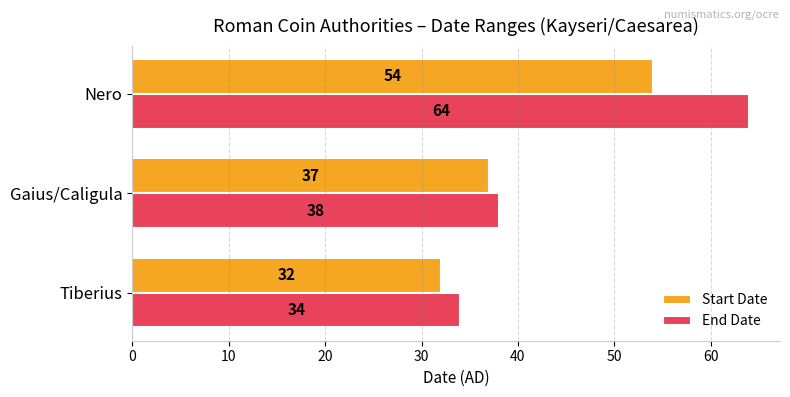

What is the difference between the second highest and minimum values in the End Date series?

4